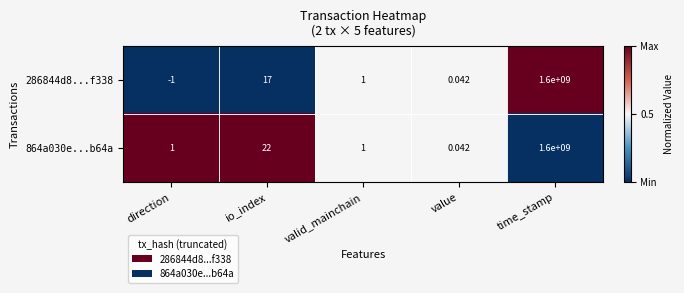

Which label corresponds to the smallest value in the chart?

direction